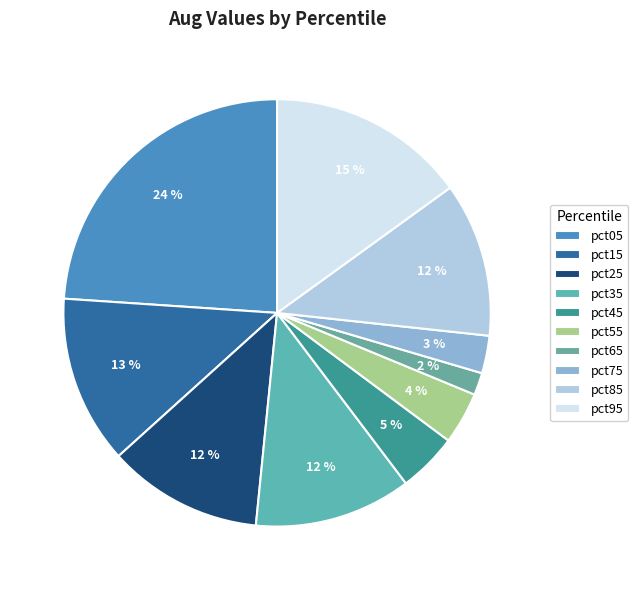

Is pct65 the majority of the pie?

No